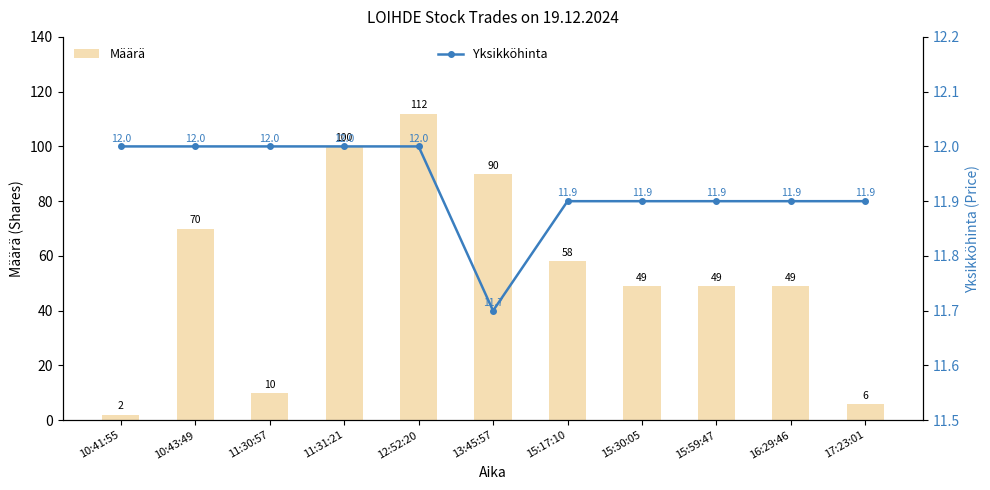

What are all the series names shown in the legend?

Määrä, Yksikköhinta